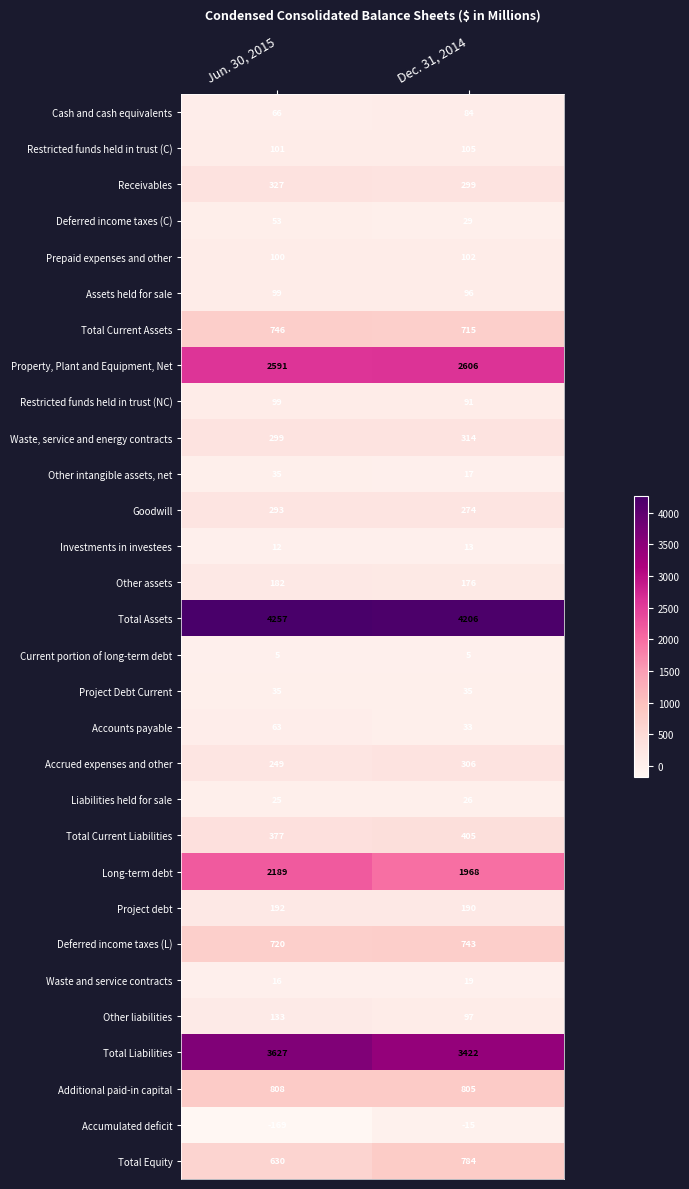

What is the difference between the Restricted funds held in trust (C) values at Dec. 31, 2014 and Jun. 30, 2015?

4